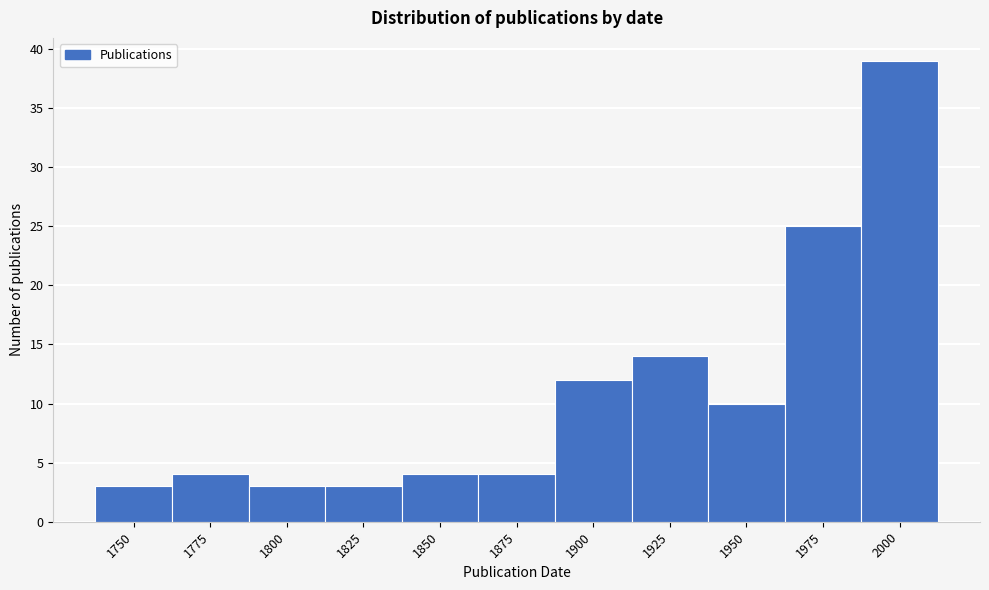

Reading left to right, transcribe all the data shown in this chart.

3	4	3	3	4	4	12	14	10	25	39